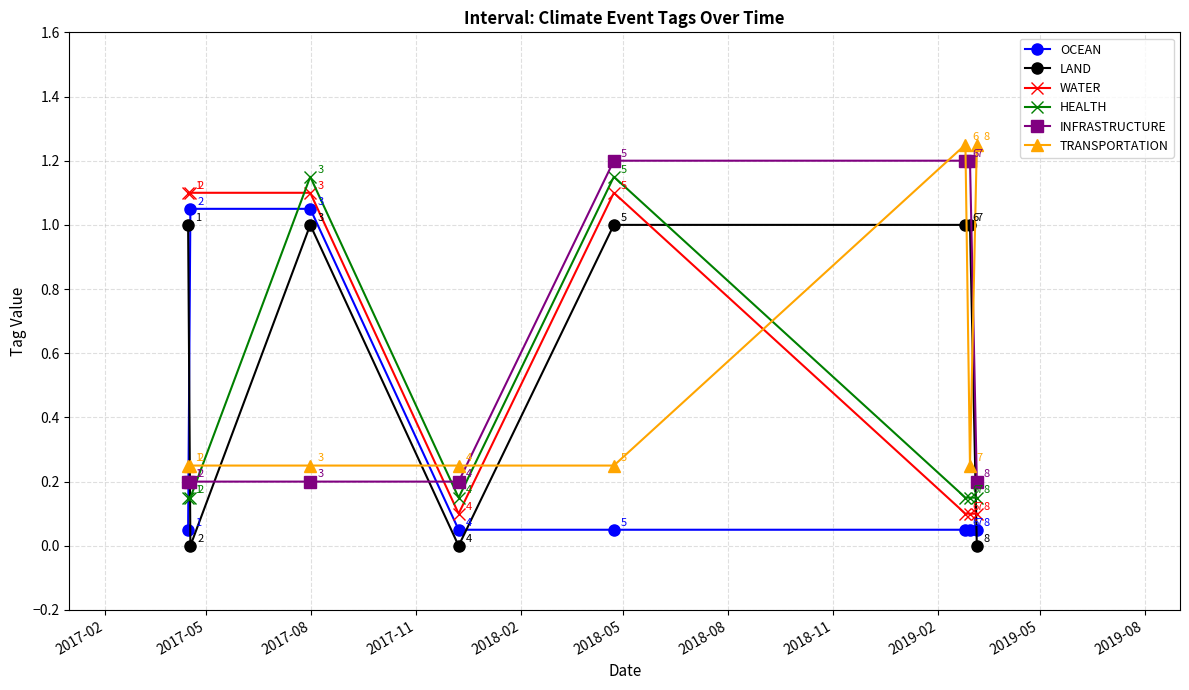

After their last crossing, which series has the higher values: HEALTH or LAND?

HEALTH